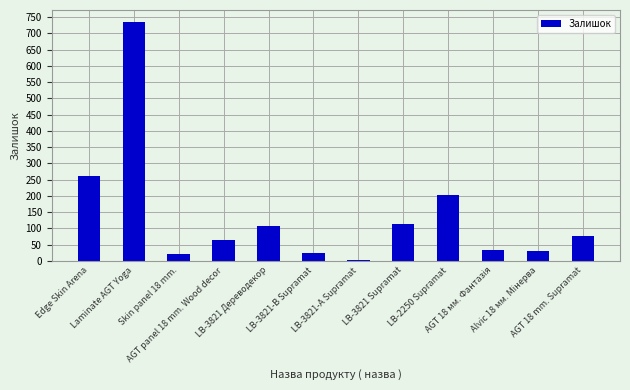

What is the maximum value shown in the chart?

735